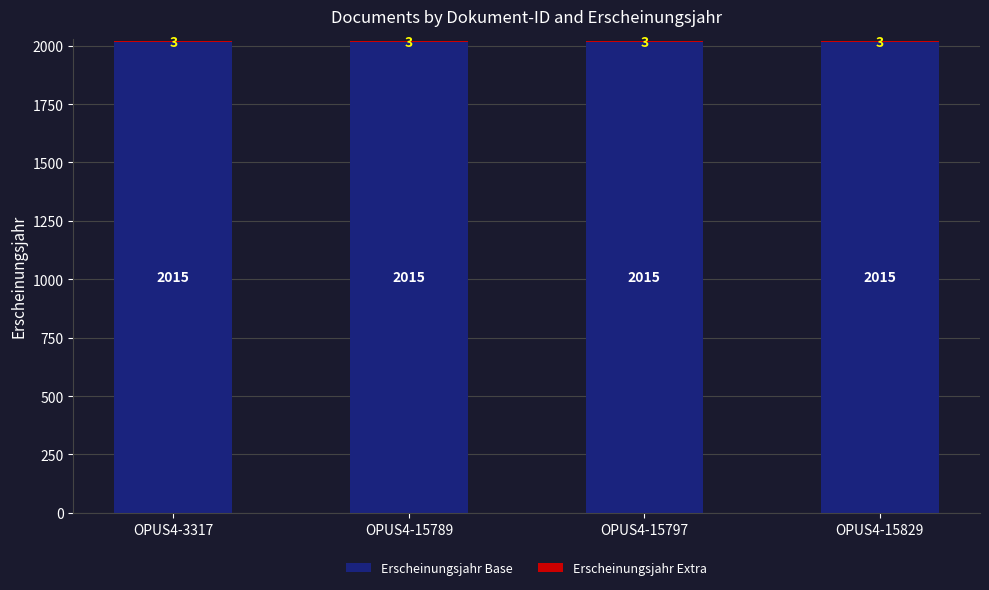

What is the total value across all series at OPUS4-15797?

2018